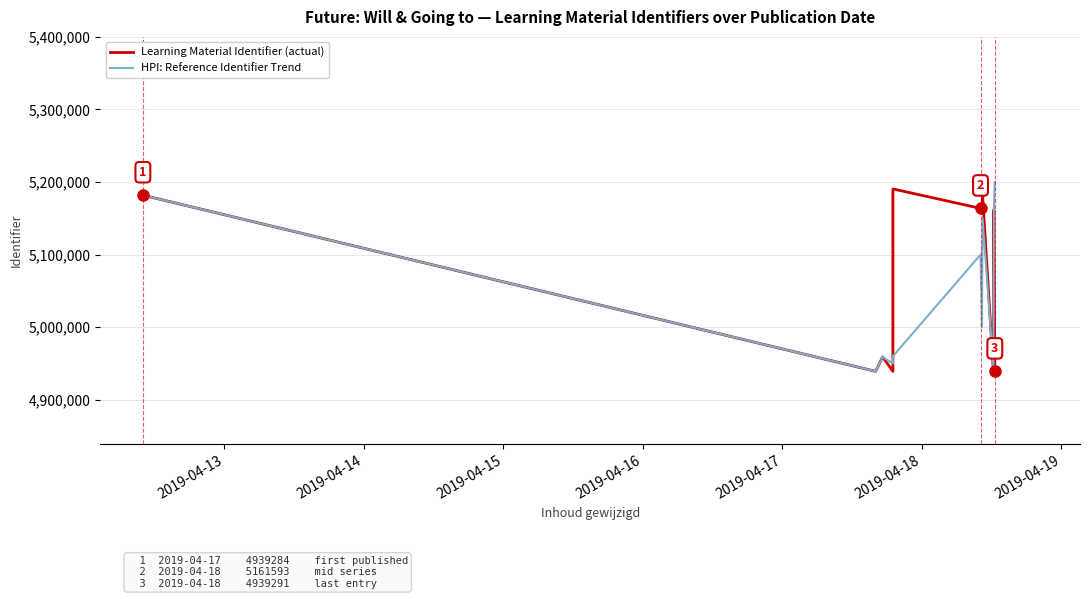

What is the maximum value for Learning Material Identifier (actual)?

5190563